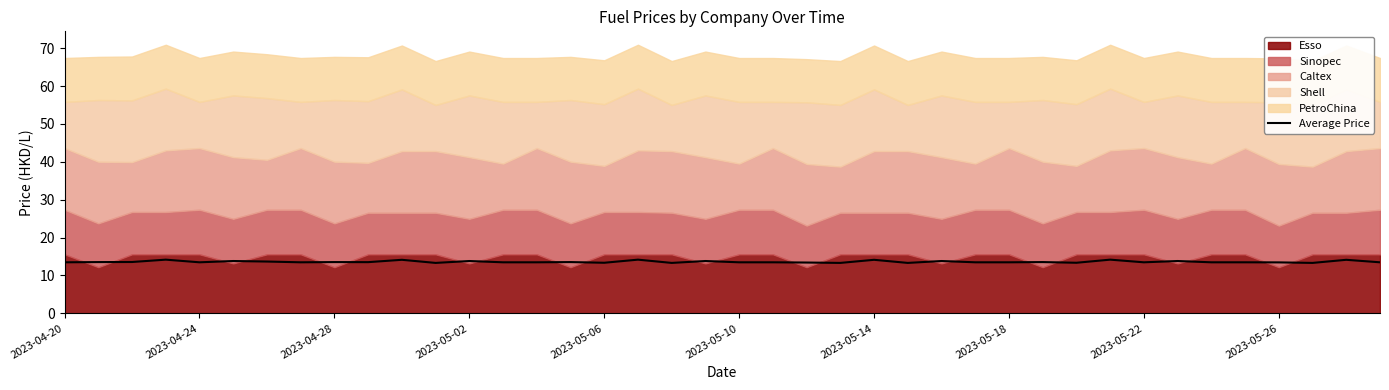

What is the minimum value for Average Price?

13.3